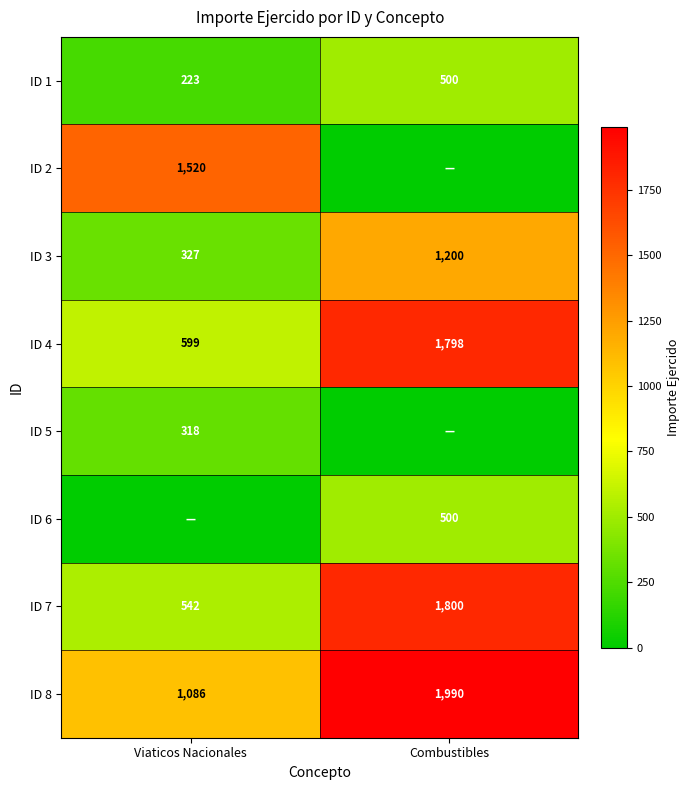

What is the sum of the ID 8 values at Viaticos Nacionales and Combustibles?

3076